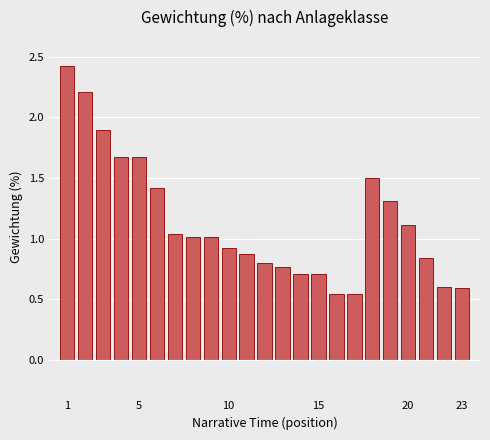

What is the sum of all values?

26.2